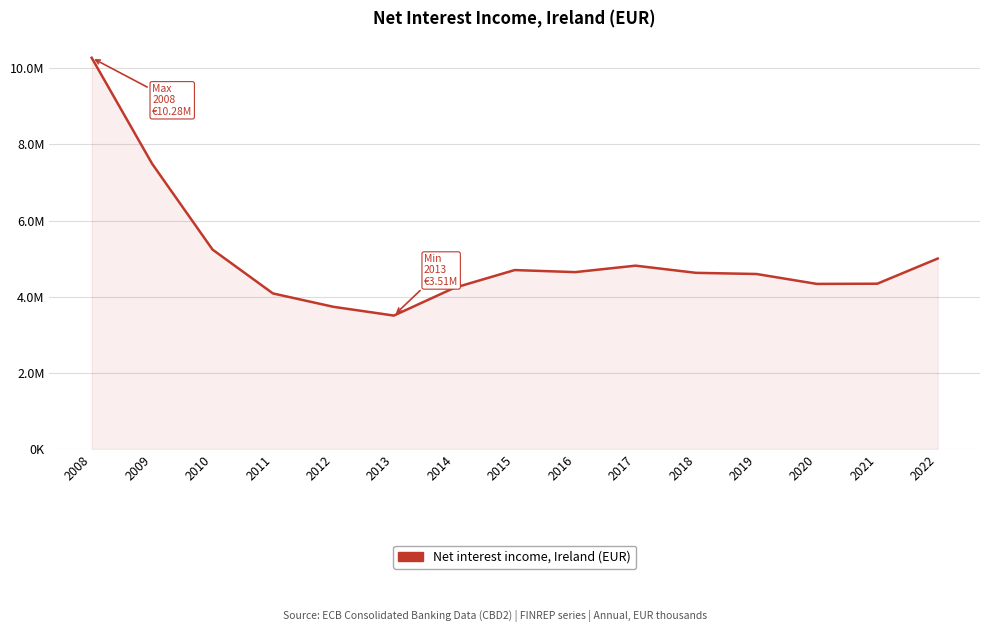

True or false: the data shows 4343202.2 at 2021.

True